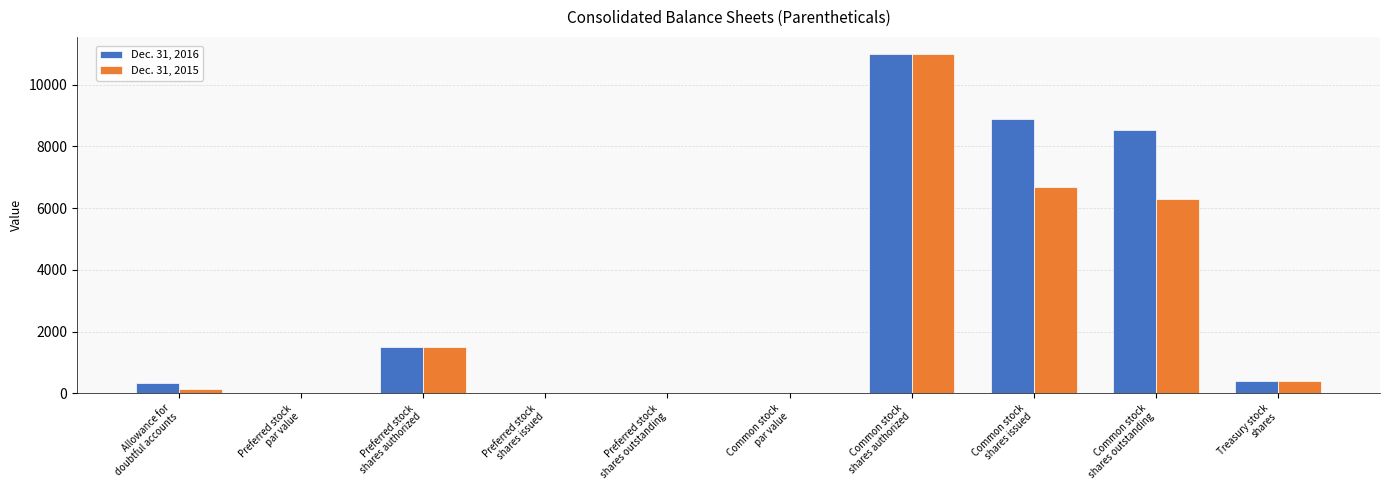

Count the number of categories in the chart.

10